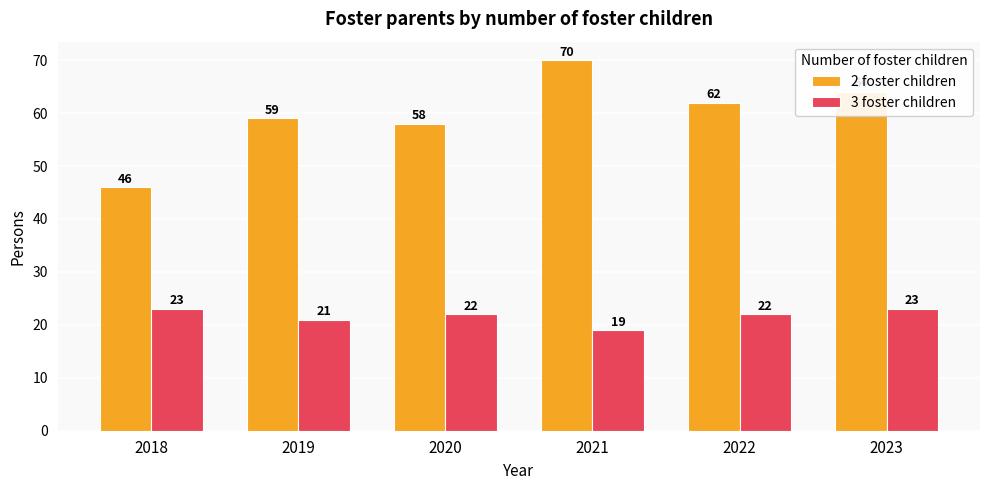

Read the 3 foster children value at 2021.

19